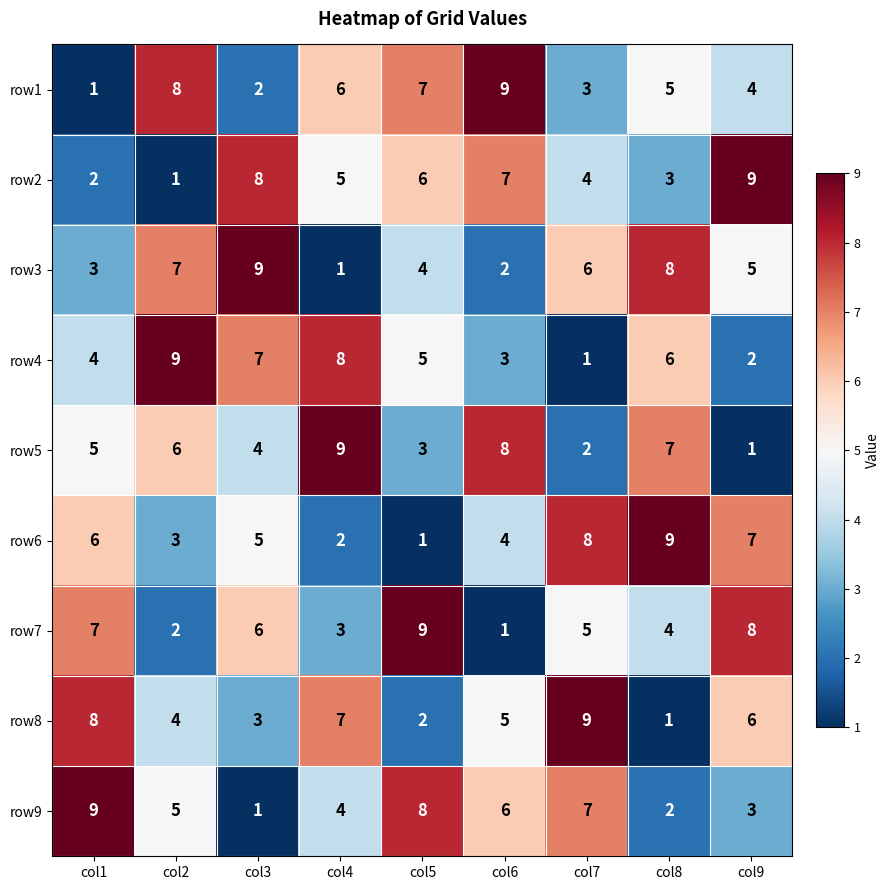

What is the approximate value of row4 at col1?

4